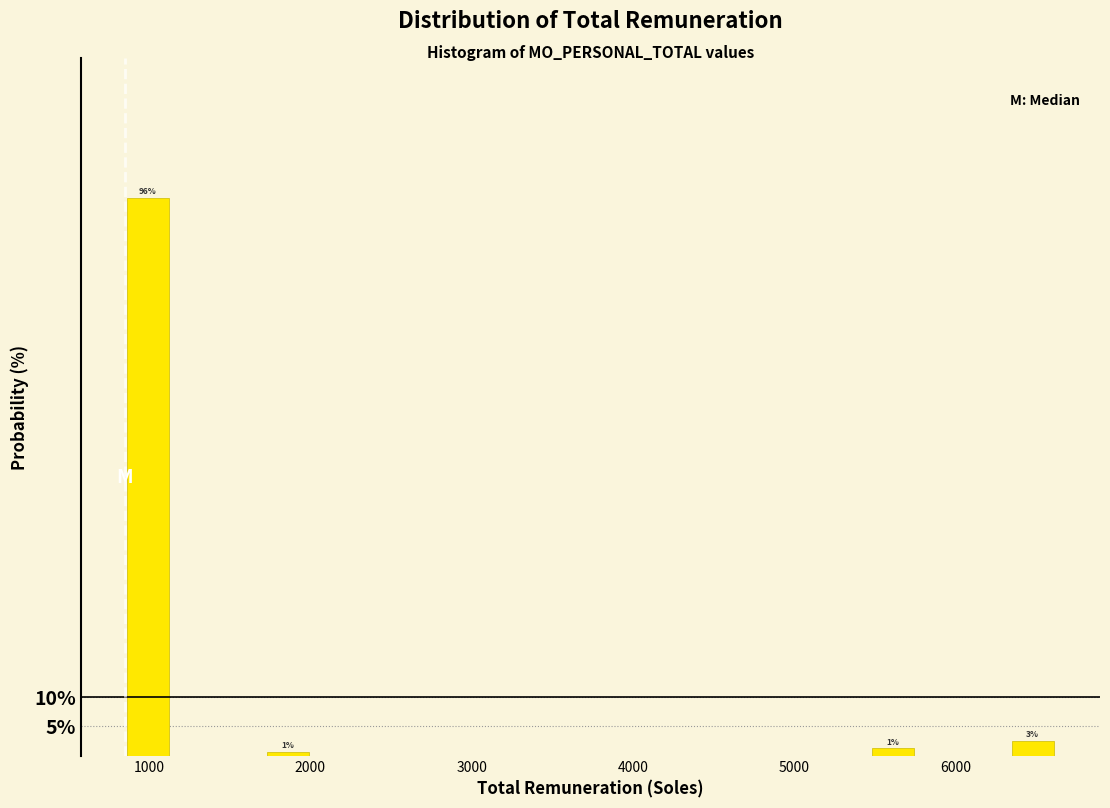

Around what value on the x-axis is the tallest bar? Give the approximate position of its centre, as read against the axis.

1000